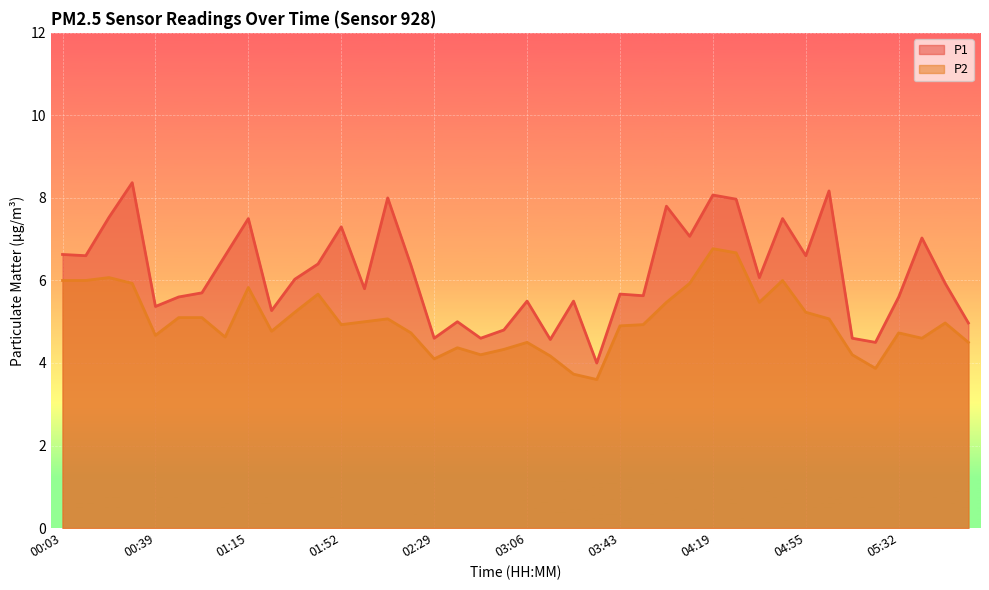

Reading right to left, what are all the values shown in this chart?

P1: 05:59=5.0	05:50=5.9	05:41=7.0	05:32=5.6	05:23=4.5	05:14=4.6	05:05=8.2	04:55=6.6	04:46=7.5	04:37=6.1	04:28=8.0	04:19=8.1	04:10=7.1	04:01=7.8	03:52=5.6	03:43=5.7	03:34=4.0	03:25=5.5	03:15=4.6	03:06=5.5	02:57=4.8	02:48=4.6	02:39=5.0	02:29=4.6	02:20=6.4	02:10=8.0	02:01=5.8	01:52=7.3	01:43=6.4	01:34=6.0	01:24=5.3	01:15=7.5	01:06=6.6	00:57=5.7	00:48=5.6	00:39=5.4	00:30=8.4	00:21=7.5	00:12=6.6	00:03=6.6
P2: 05:59=4.5	05:50=5.0	05:41=4.6	05:32=4.7	05:23=3.9	05:14=4.2	05:05=5.1	04:55=5.2	04:46=6.0	04:37=5.5	04:28=6.7	04:19=6.8	04:10=5.9	04:01=5.5	03:52=4.9	03:43=4.9	03:34=3.6	03:25=3.7	03:15=4.2	03:06=4.5	02:57=4.3	02:48=4.2	02:39=4.4	02:29=4.1	02:20=4.7	02:10=5.1	02:01=5.0	01:52=4.9	01:43=5.7	01:34=5.2	01:24=4.8	01:15=5.8	01:06=4.6	00:57=5.1	00:48=5.1	00:39=4.7	00:30=5.9	00:21=6.1	00:12=6.0	00:03=6.0